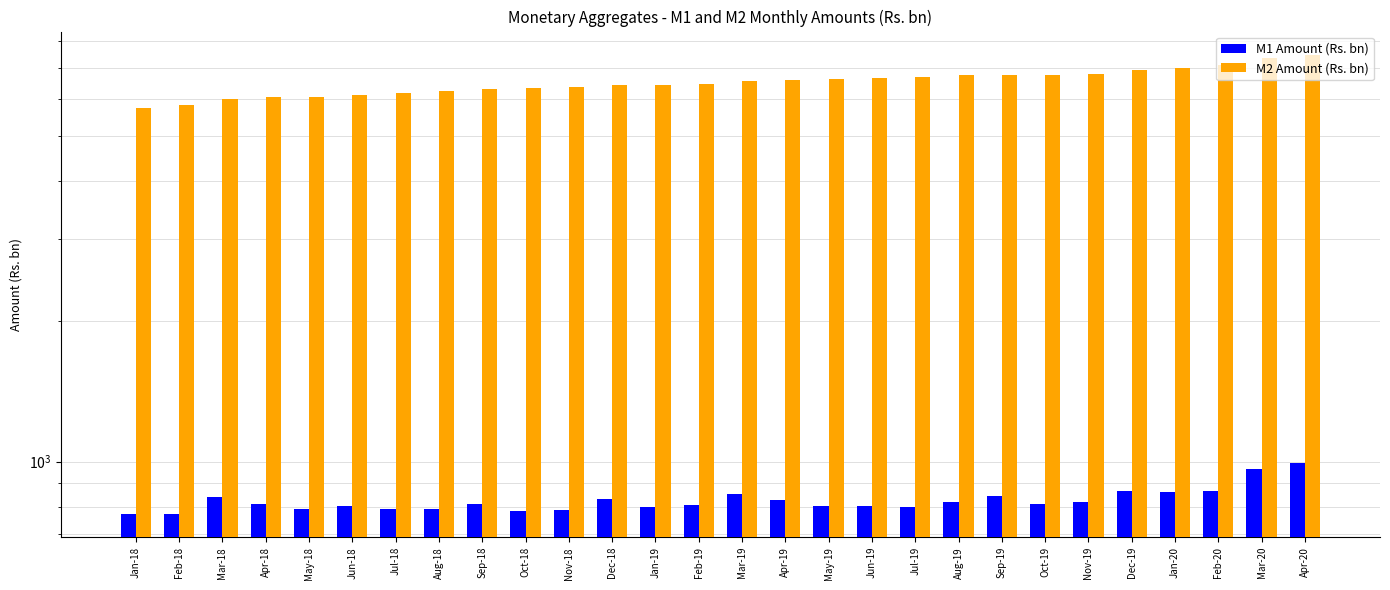

What is the greatest value displayed?

7466.1